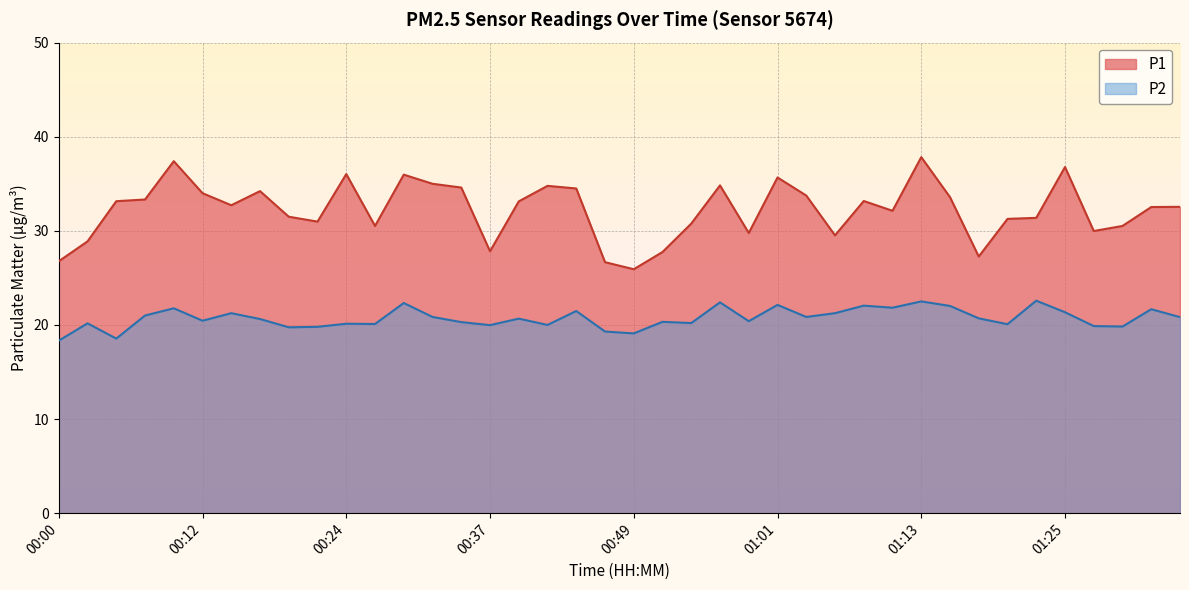

Where is P2 nearest to the value 20?

00:42